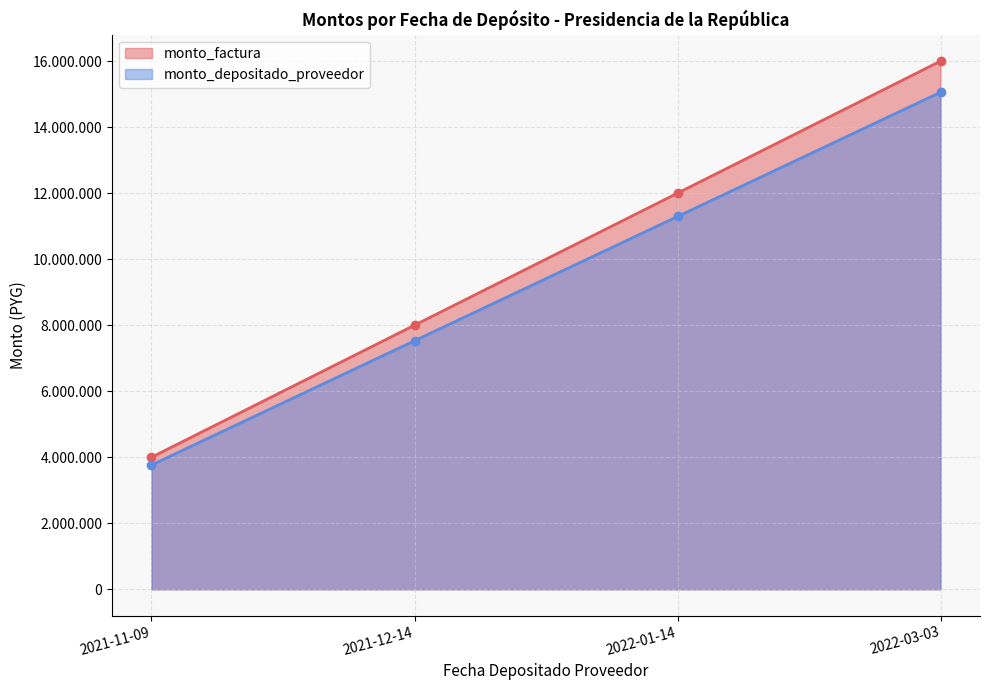

True or false: monto_factura has a value of 12000000 at 2022-01-14.

True